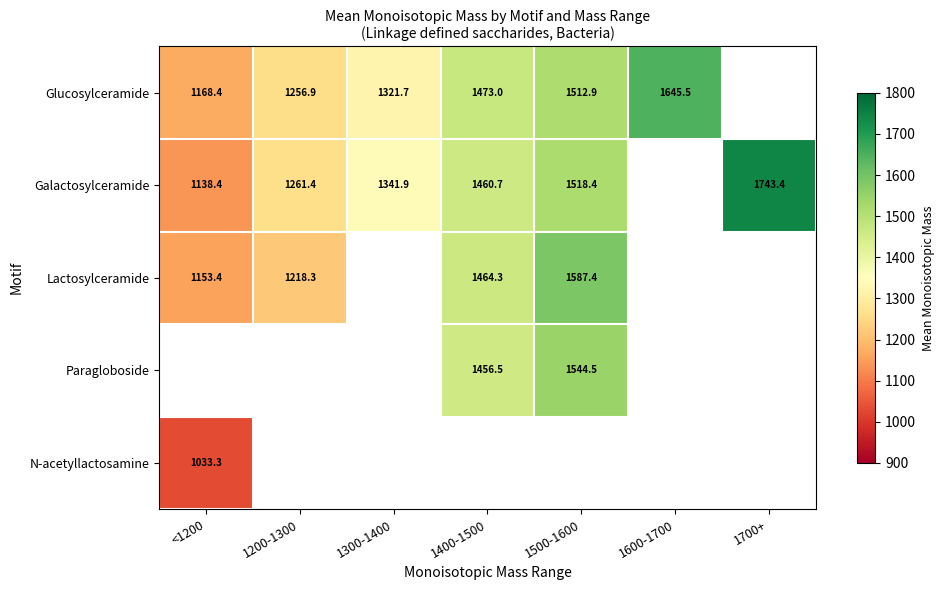

Rank the series at 1400-1500 from highest to lowest value.

Glucosylceramide, Lactosylceramide, Paragloboside, N-acetyllactosamine, Galactosylceramide